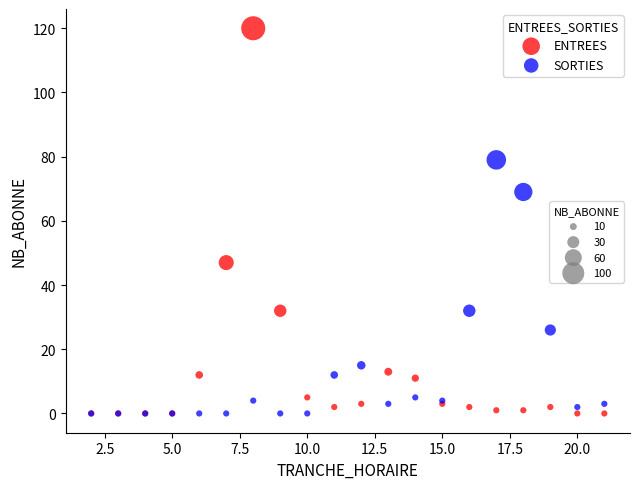

Across all series, what Y value is closest to 60?

69